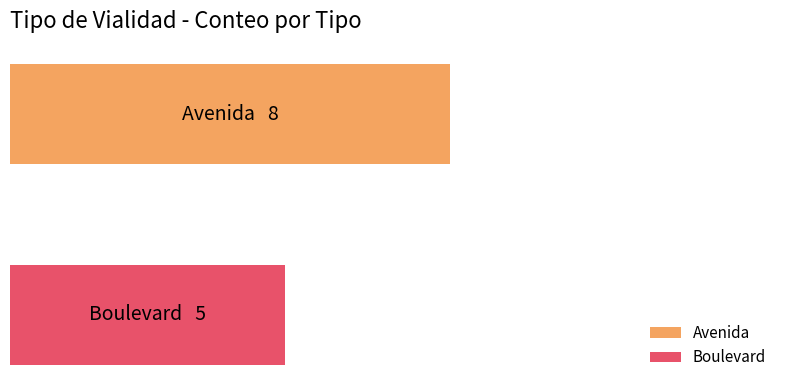

What is the greatest value displayed?

8